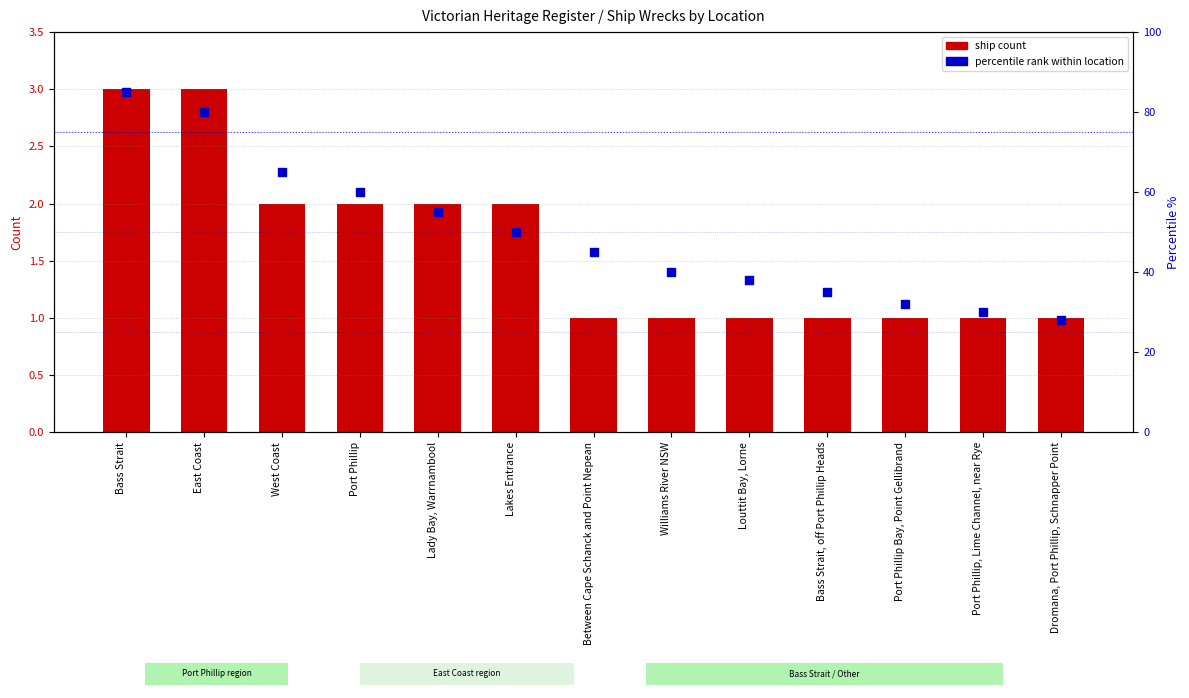

Which series contains the highest Y value?

percentile rank within location